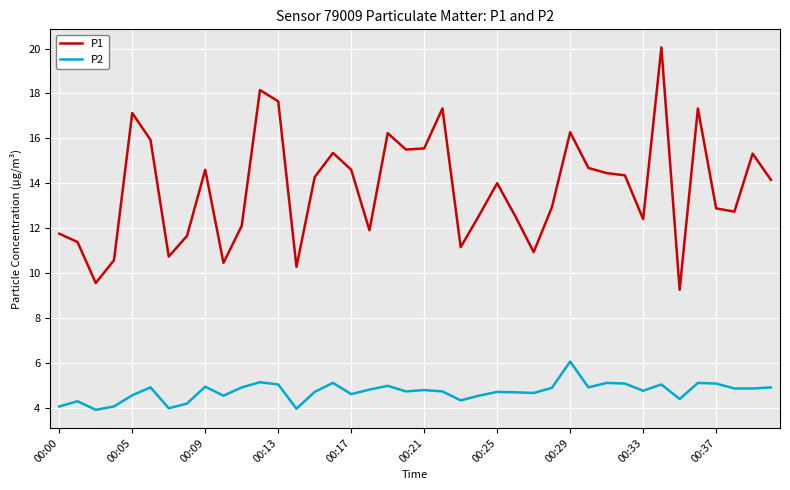

Which series has the largest total across all categories?

P1